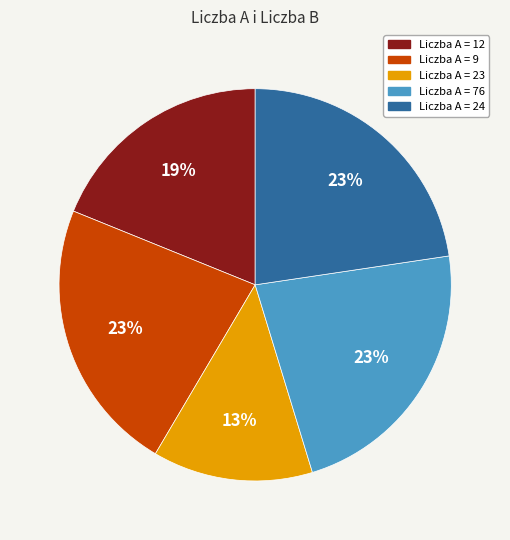

To the nearest percent, what is the average slice percentage?

20%